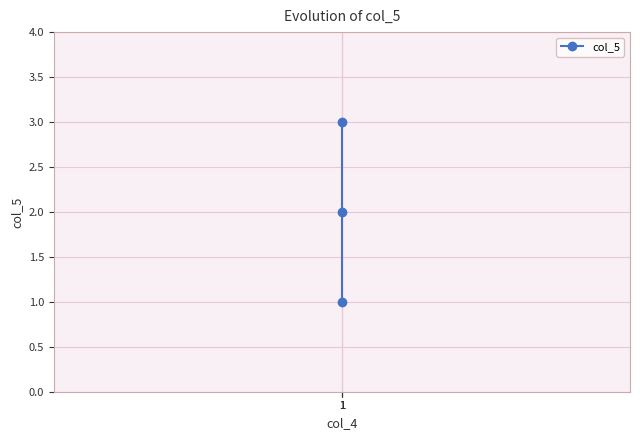

What is the change in value from 1 to 1?

+2